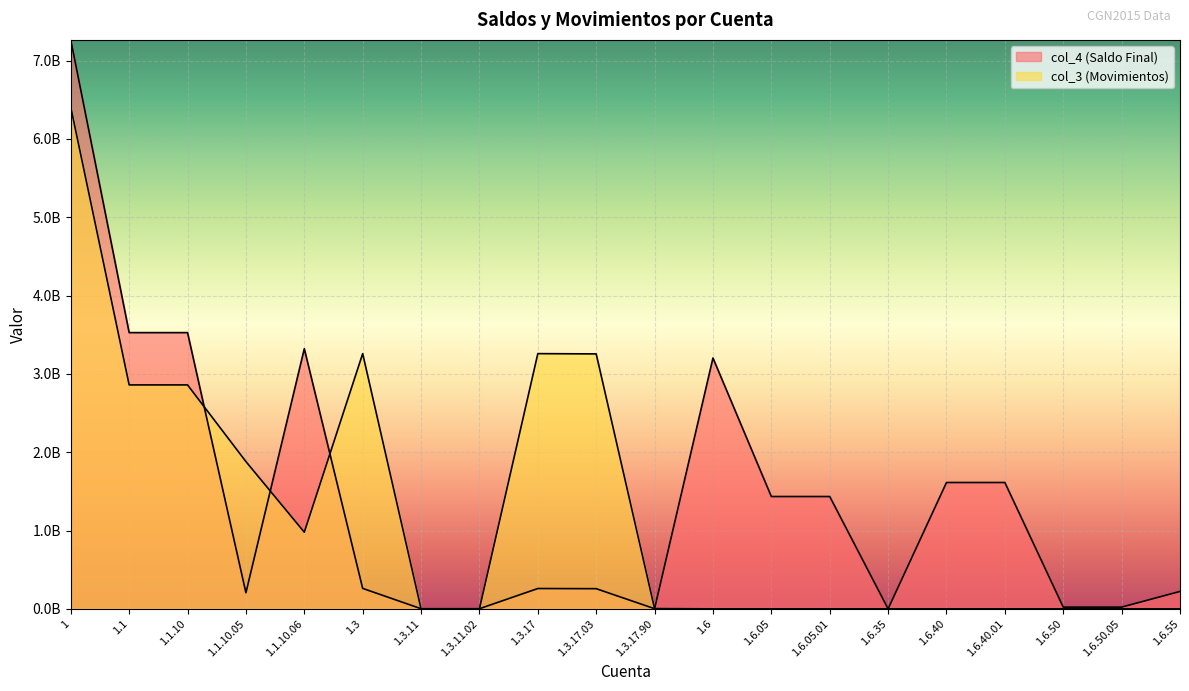

At which label does col_4 (Saldo Final) first exceed 261304747?

1